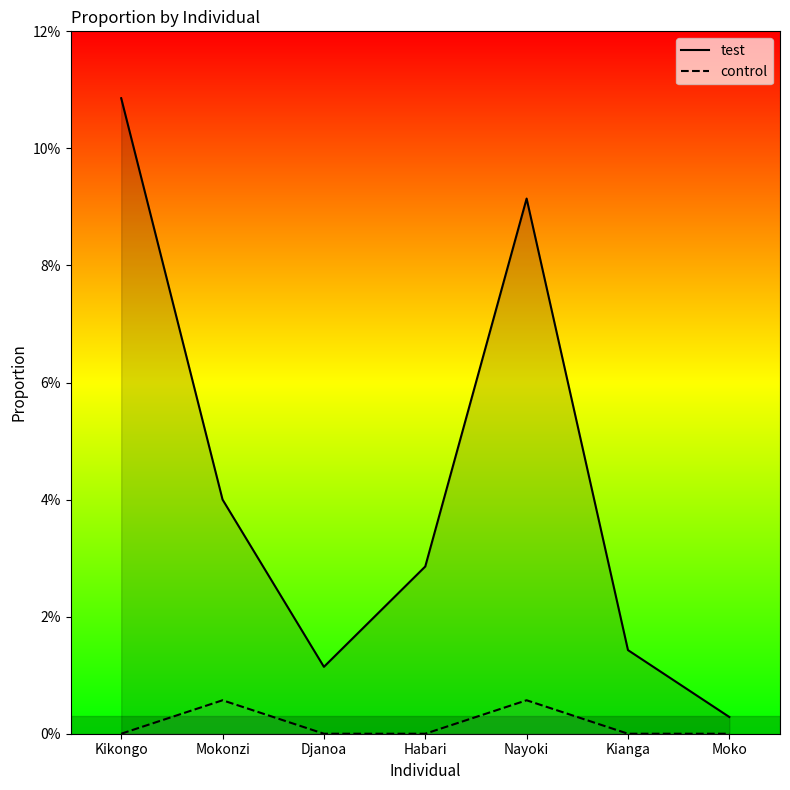

True or false: control and test cross at least once.

False